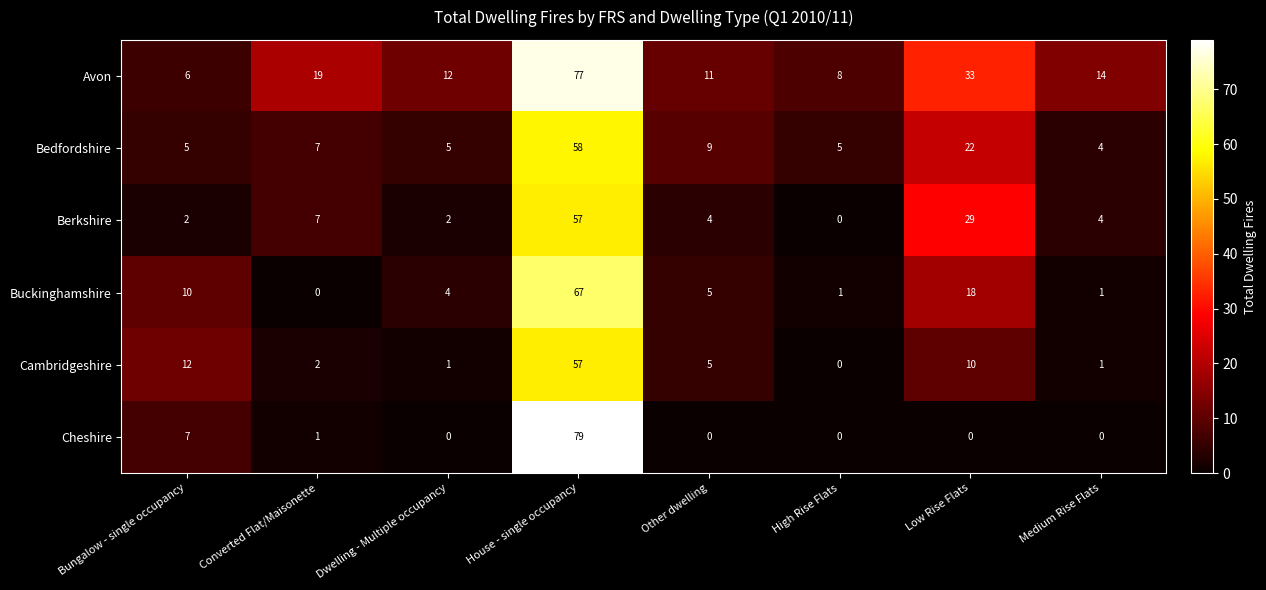

What is the difference between the second highest and minimum values in the Cambridgeshire series?

12